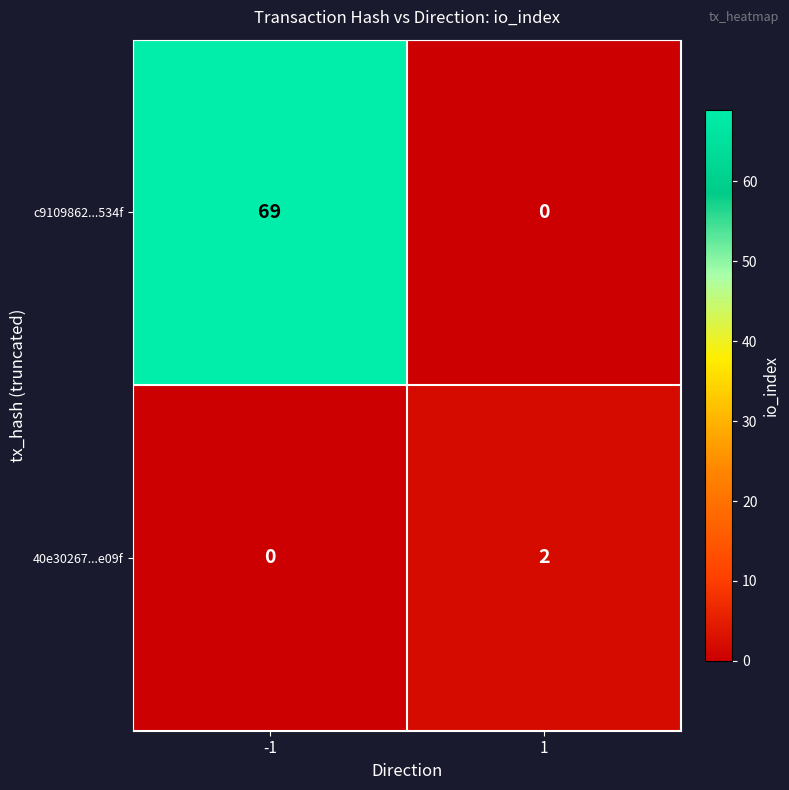

At how many categories does at least one series exceed 9?

1